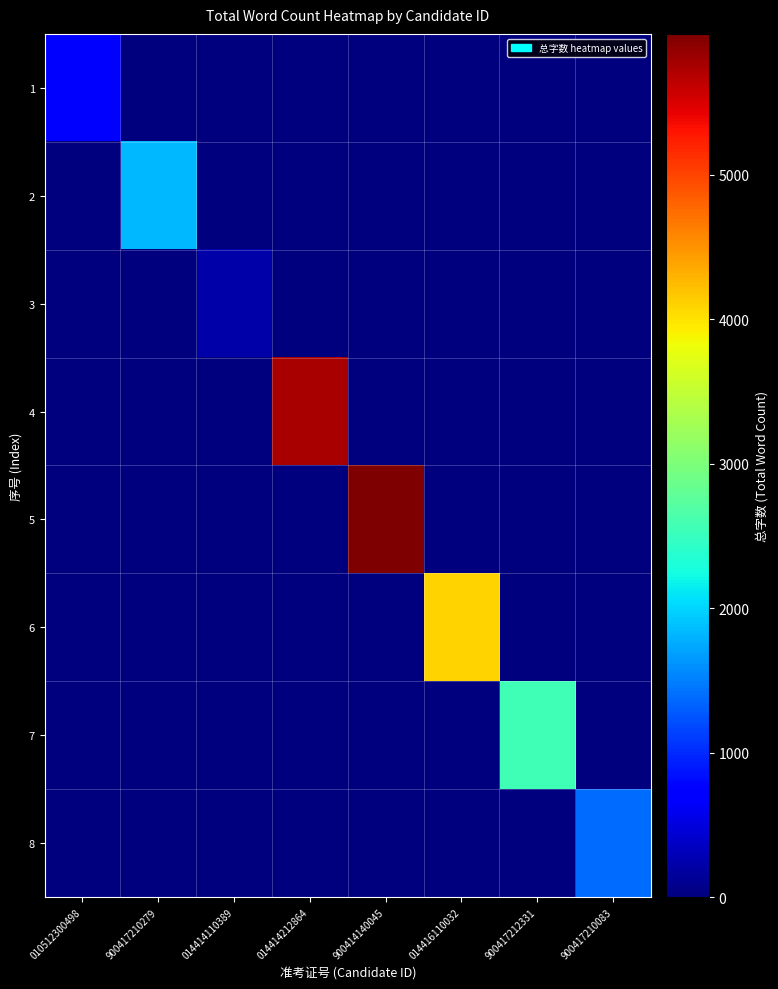

Rank the series by their maximum value, from highest to lowest.

5, 4, 6, 7, 2, 8, 1, 3